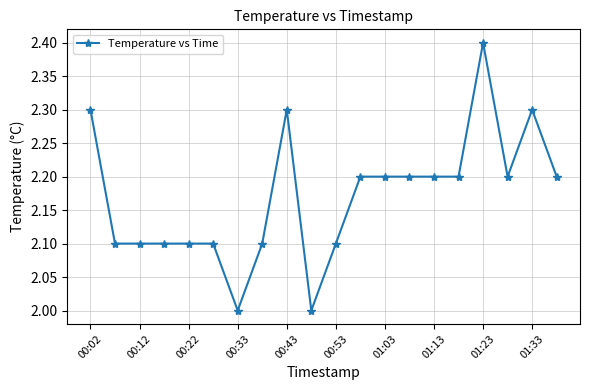

True or false: there are more than 2 points higher than both neighbors.

True